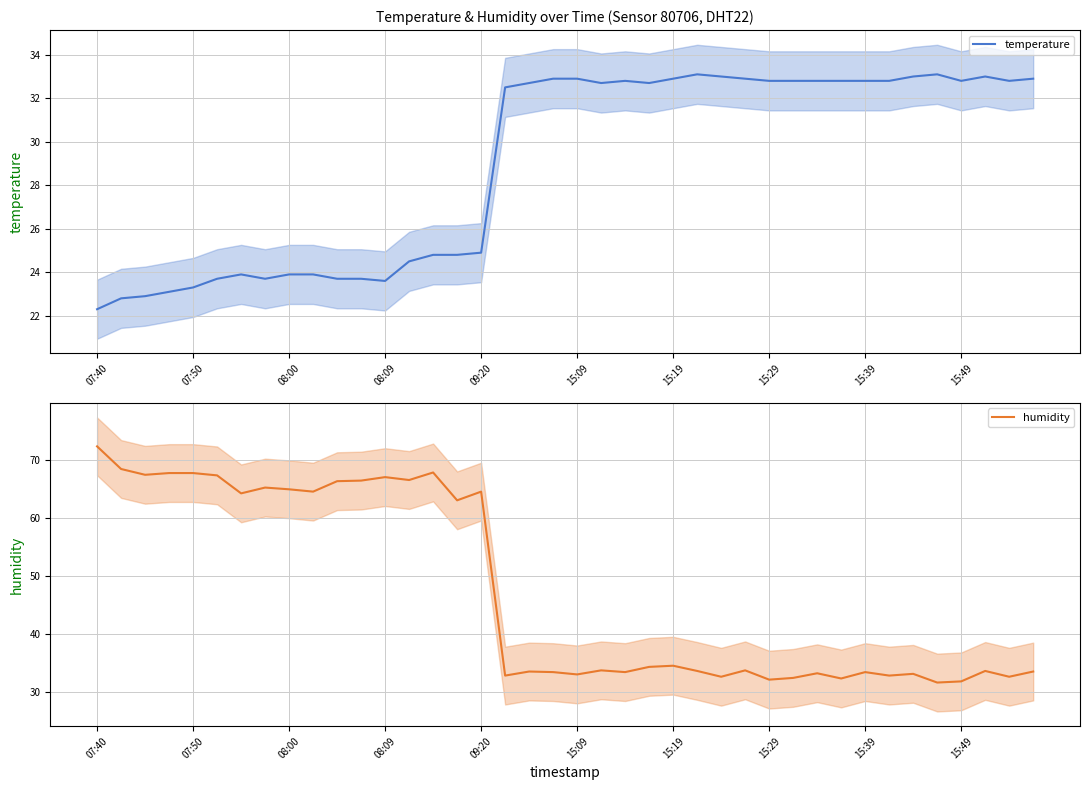

What is the maximum value for temperature?

33.1